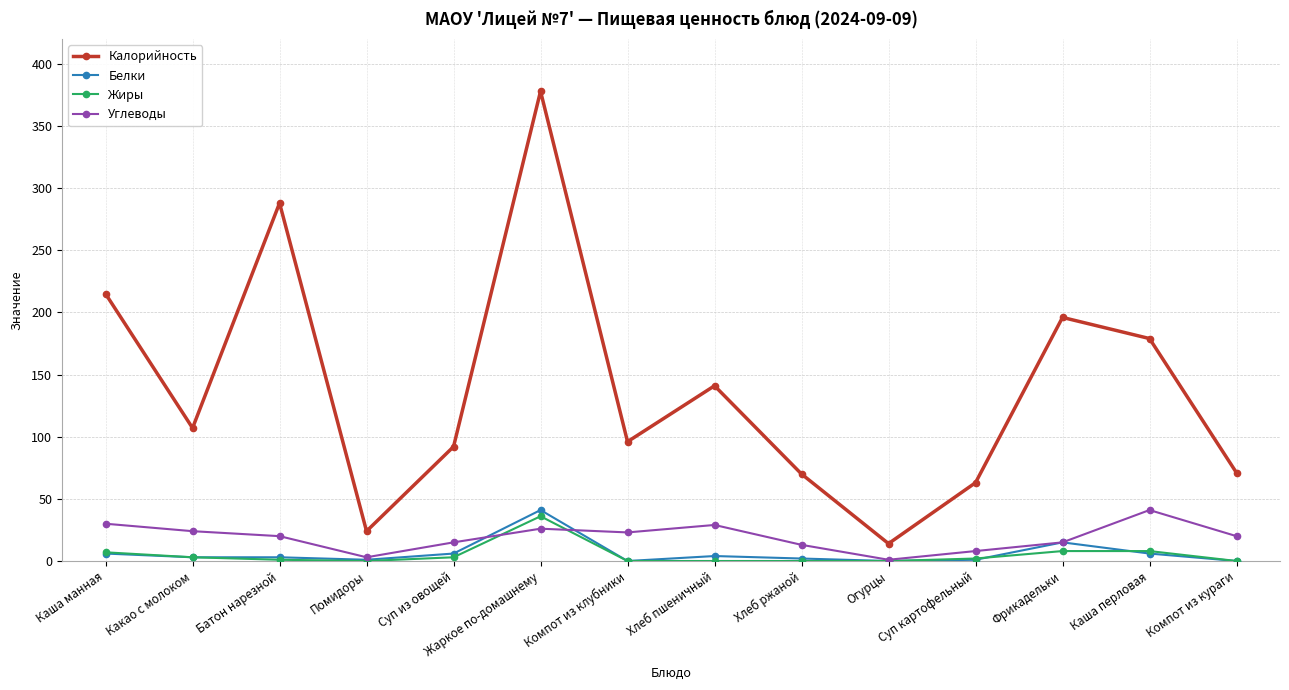

What value does the Калорийность series have at Компот из кураги, to the nearest 10?

70